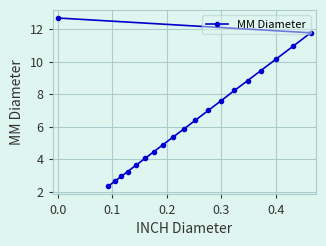

What is the difference between the maximum and minimum values?

10.4